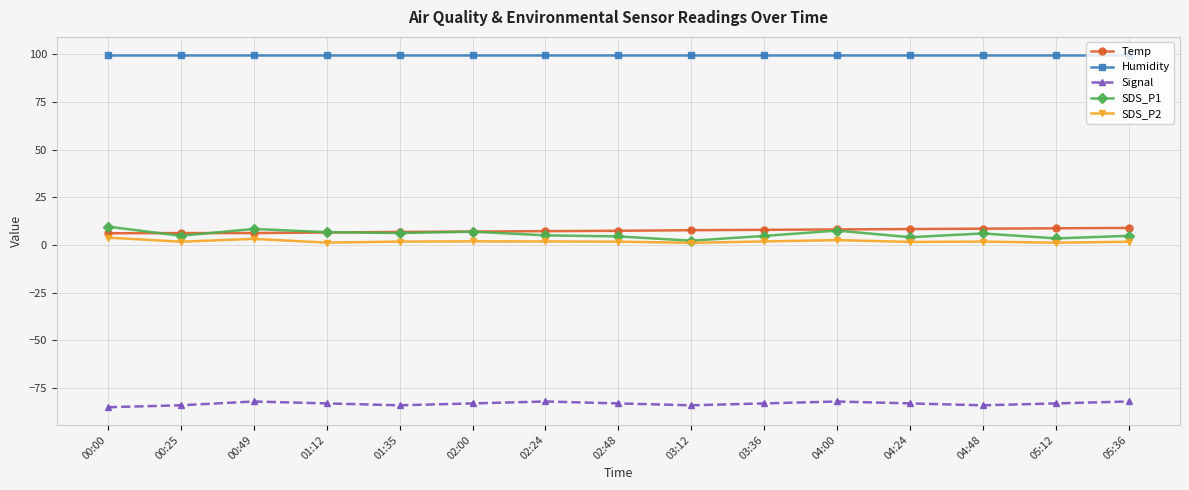

How many categories are shown in the chart?

15